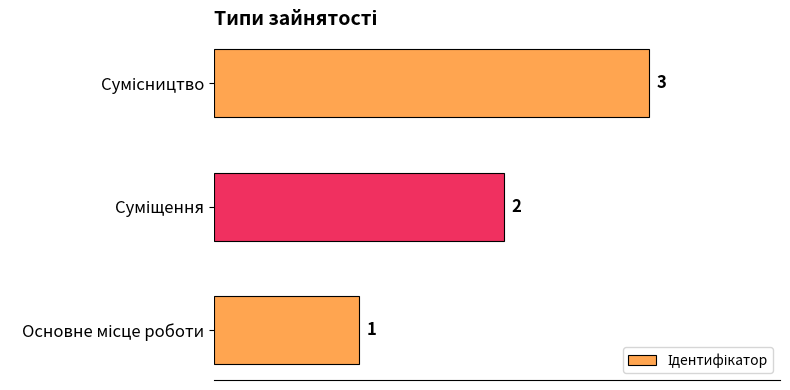

What is the sum of all values?

6